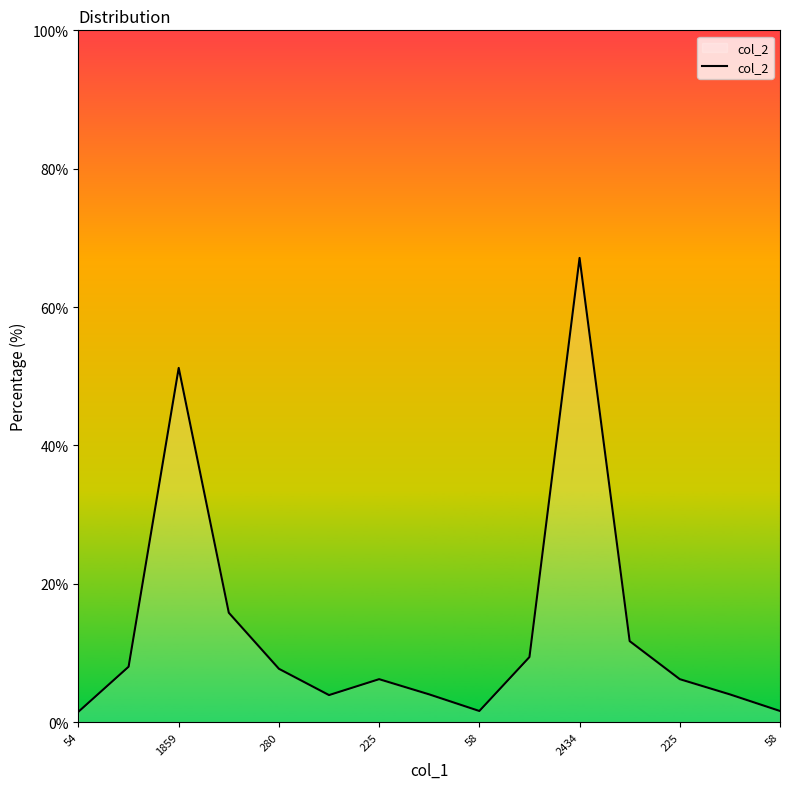

What is the difference between the maximum and minimum values?

65.6